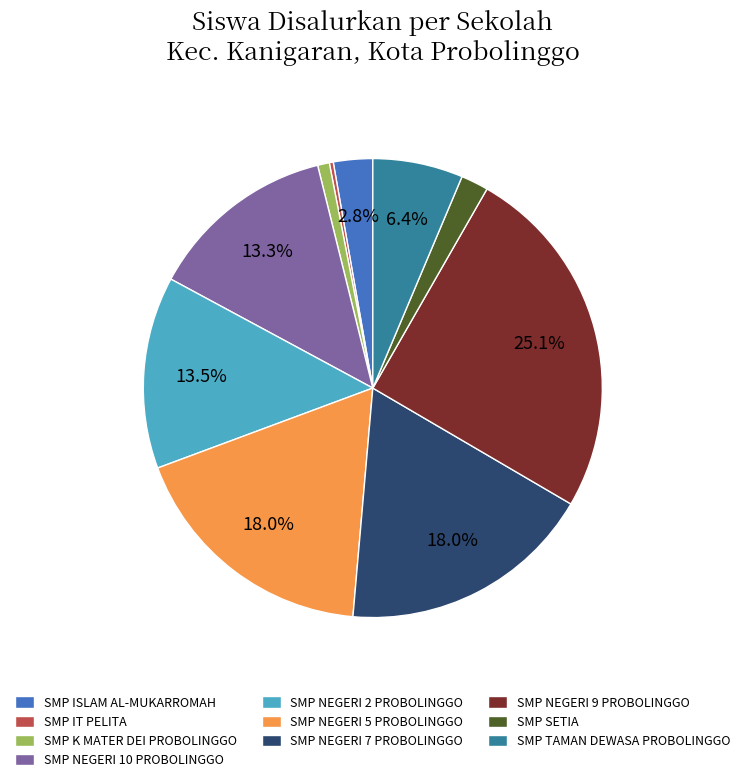

What portion of the pie excludes SMP TAMAN DEWASA PROBOLINGGO?

93.6%